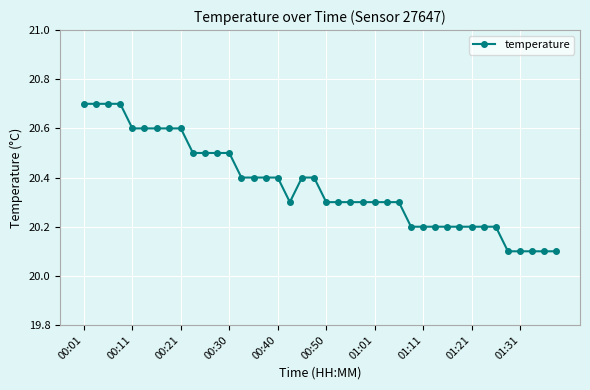

Count the values in the range 20 to 21.

40